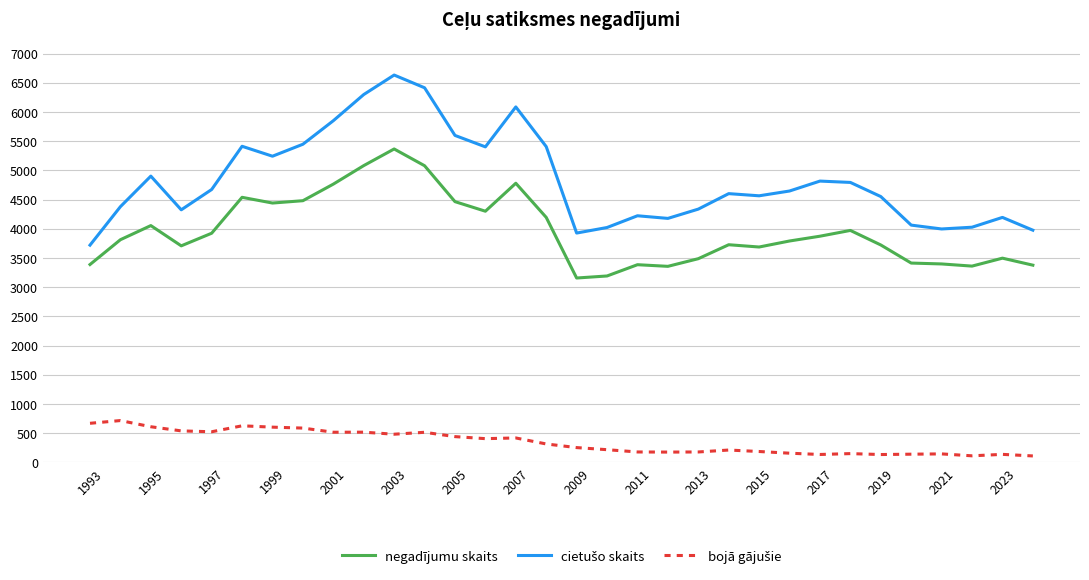

What is the lowest value of the negadījumu skaits series?

3158